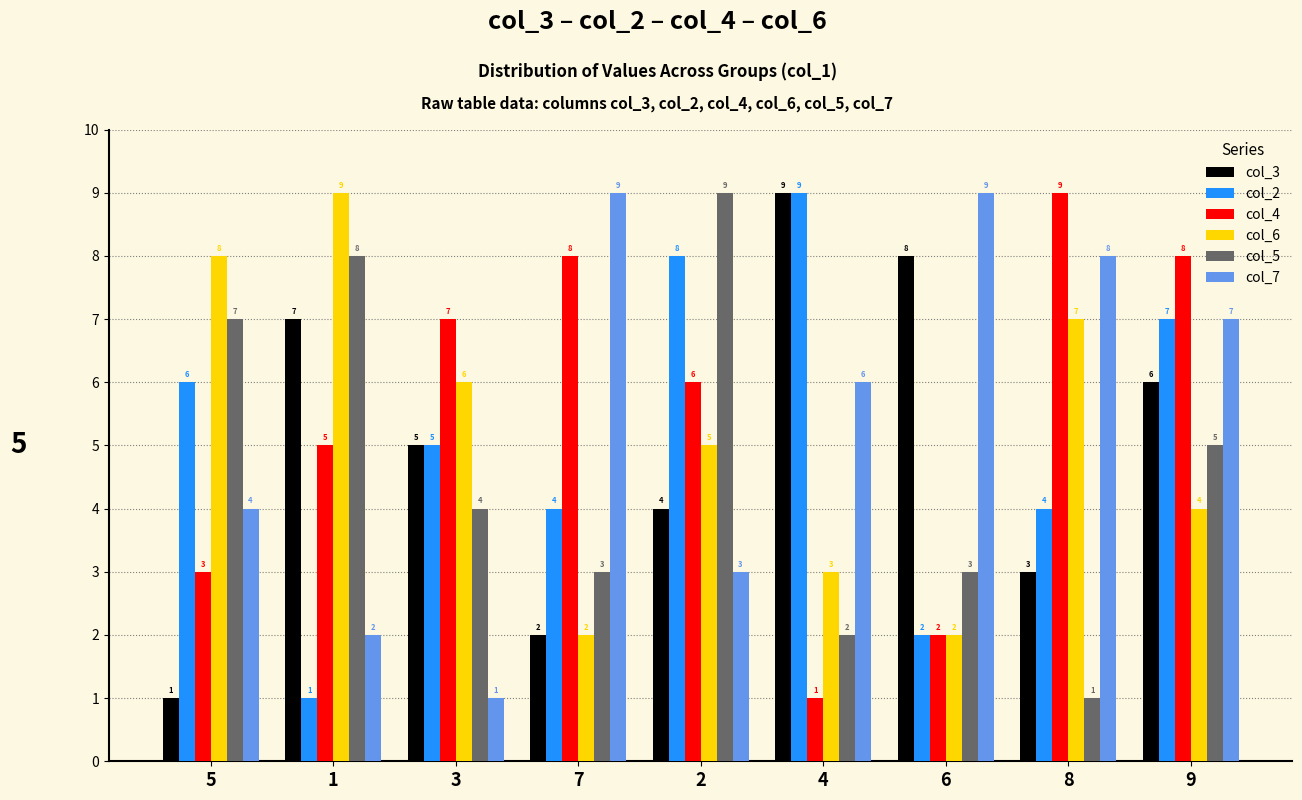

True or false: col_3 has a value of 12 at 4.

False